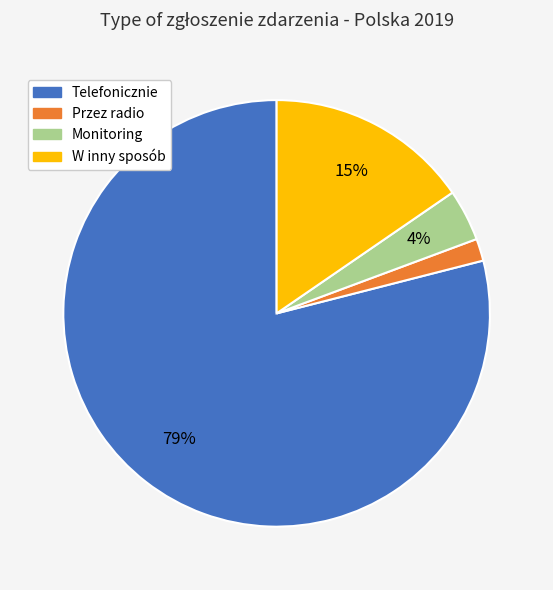

Is it true that Telefonicznie is 88% of the pie?

False